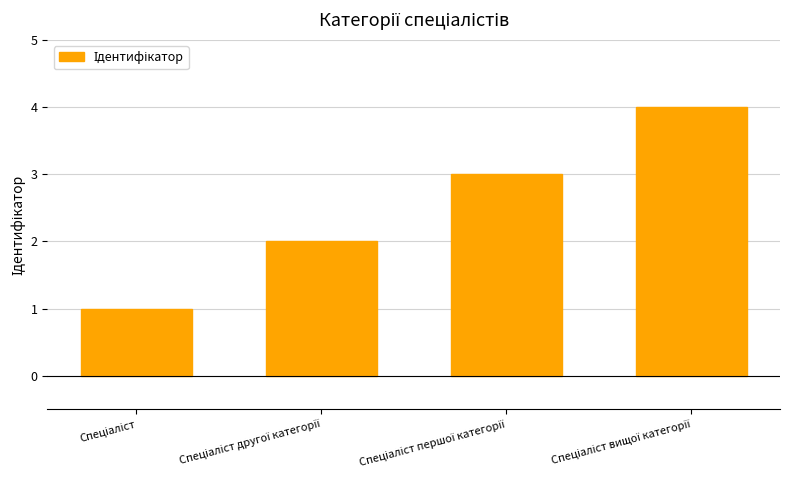

What is the minimum value shown in the chart?

1